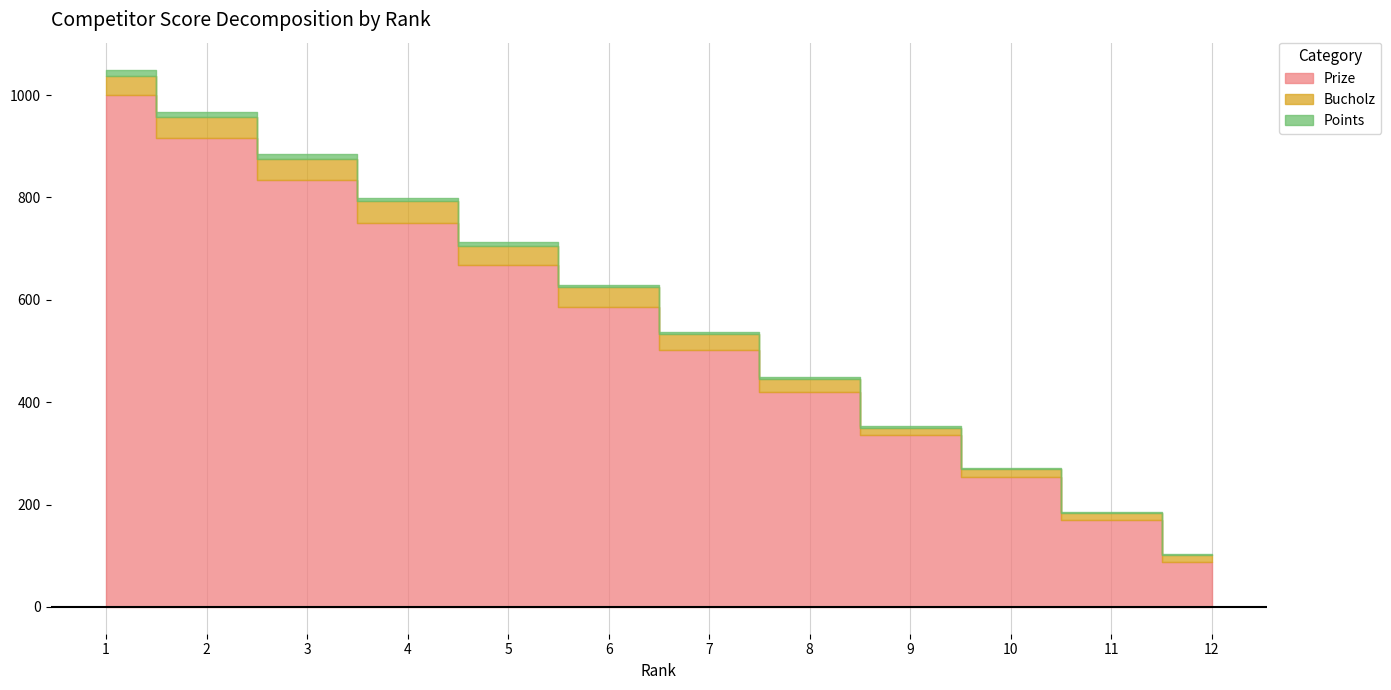

Reading left to right, transcribe all the data shown in this chart.

Prize: 1=1000	2=917	3=834	4=751	5=668	6=585	7=502	8=419	9=336	10=253	11=170	12=87
Bucholz: 1=38	2=40	3=42	4=42	5=38	6=40	7=32	8=26	9=14	10=16	11=14	12=14
Points: 1=12	2=10	3=8	4=6	5=6	6=4	7=4	8=4	9=4	10=2	11=2	12=2